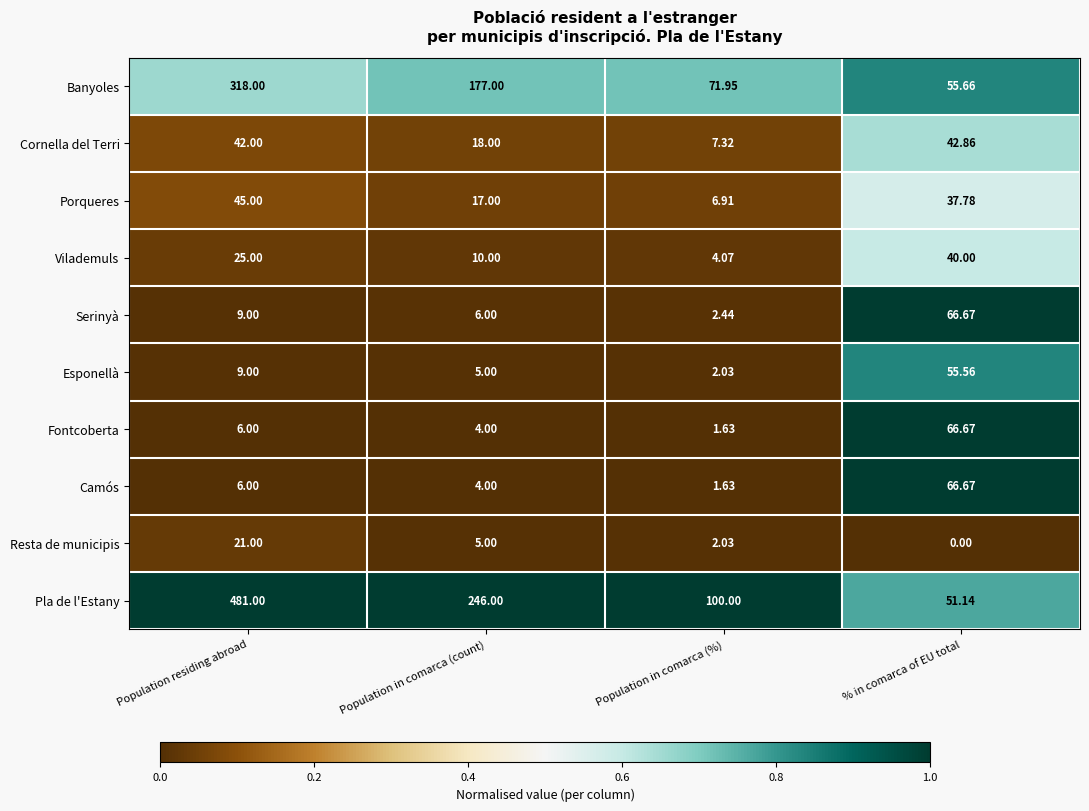

What is the maximum value shown in the chart?

481.0